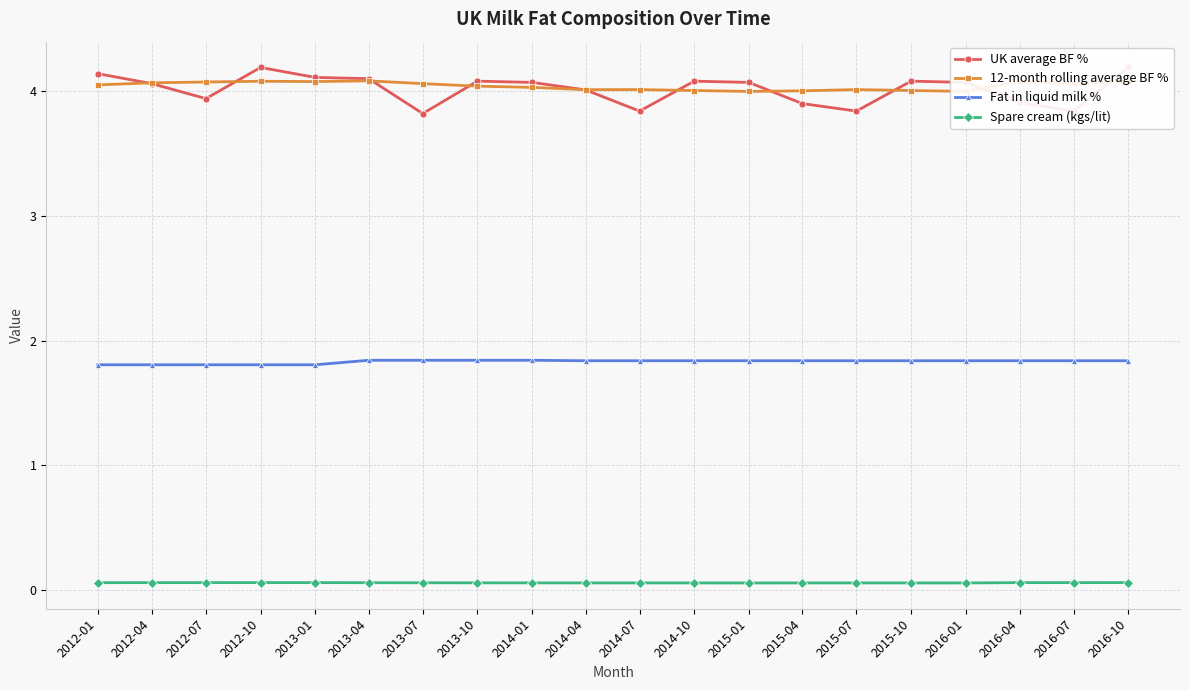

Is it true that Spare cream (kgs/lit) equals 0.0 at 2013-01?

False